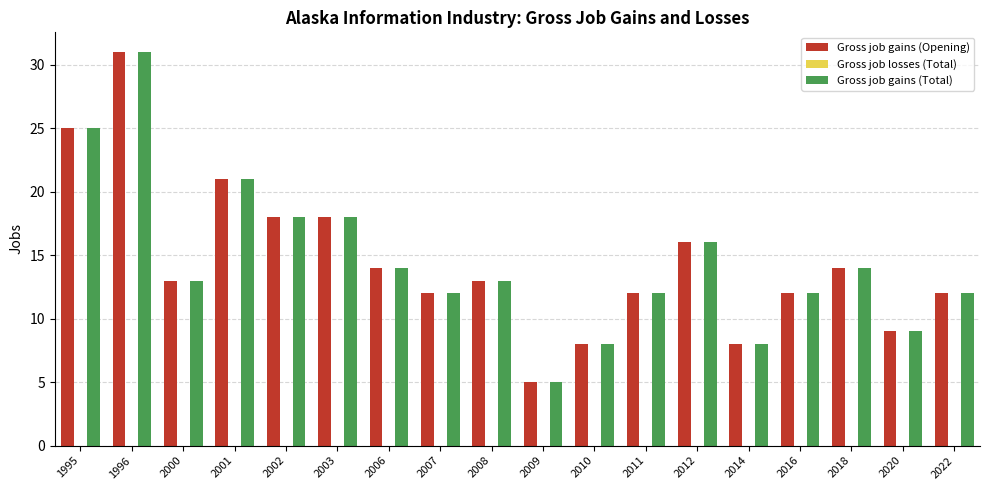

What is the difference between the Gross job gains (Opening) values at 1995 and 2012?

9